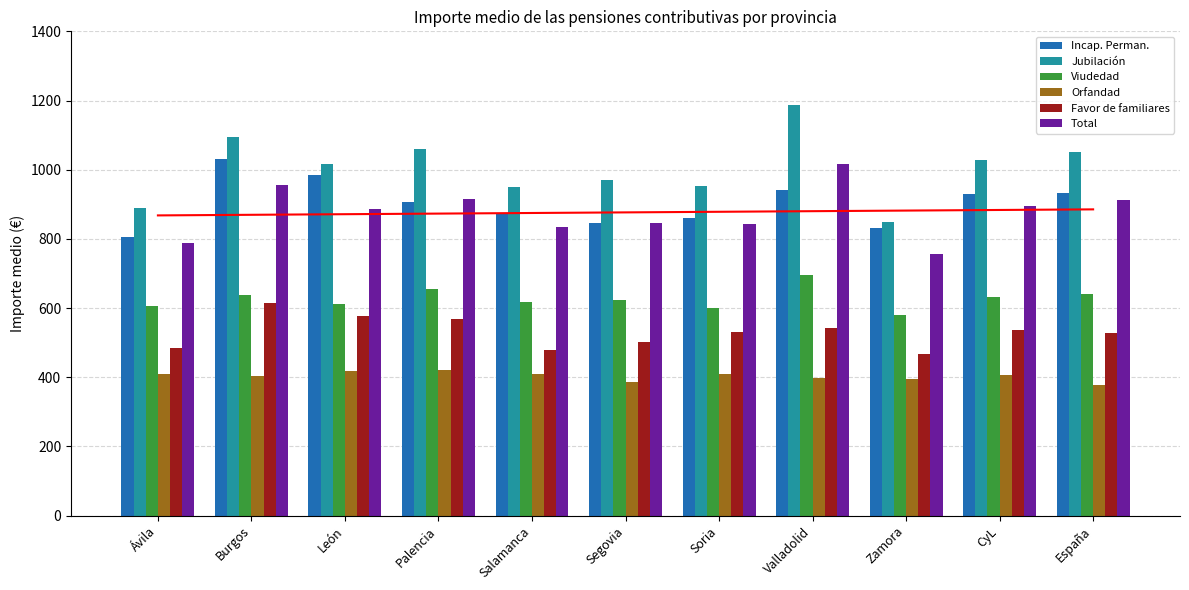

How many bars are there in each group?

6